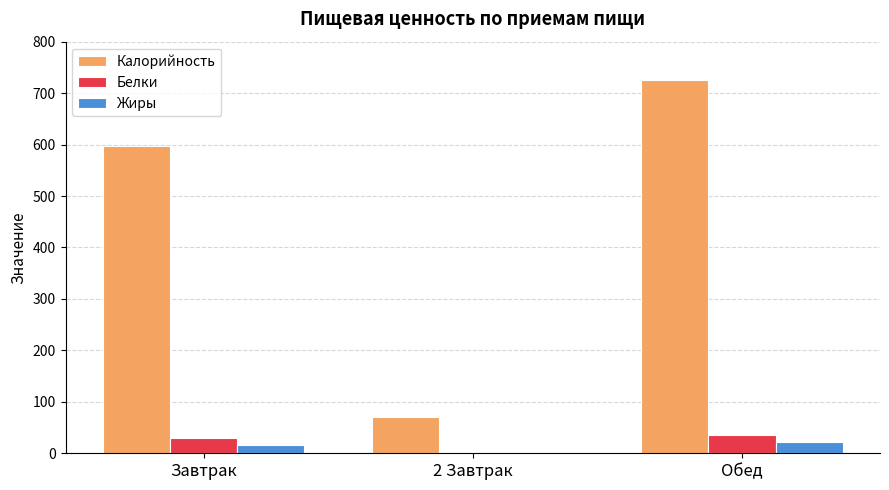

Reading right to left, transcribe all the data shown in this chart.

Калорийность: Обед=726.1	2 Завтрак=70.5	Завтрак=596.8
Белки: Обед=34.8	2 Завтрак=0.6	Завтрак=30.1
Жиры: Обед=21.4	2 Завтрак=0.6	Завтрак=15.2